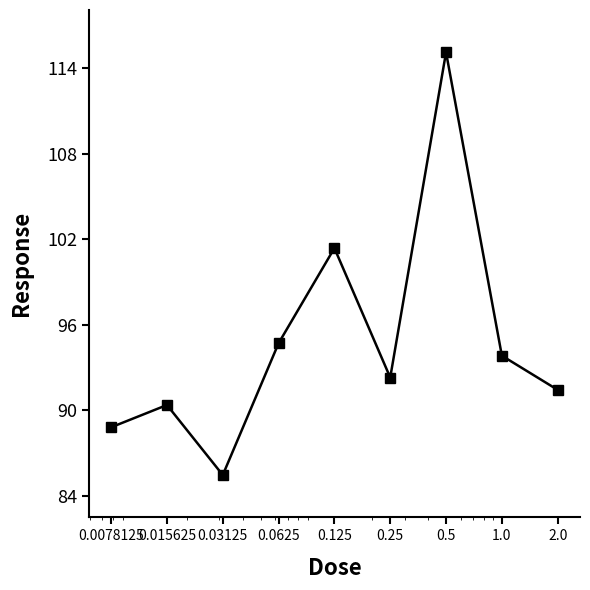

How many lines are shown in the chart?

1